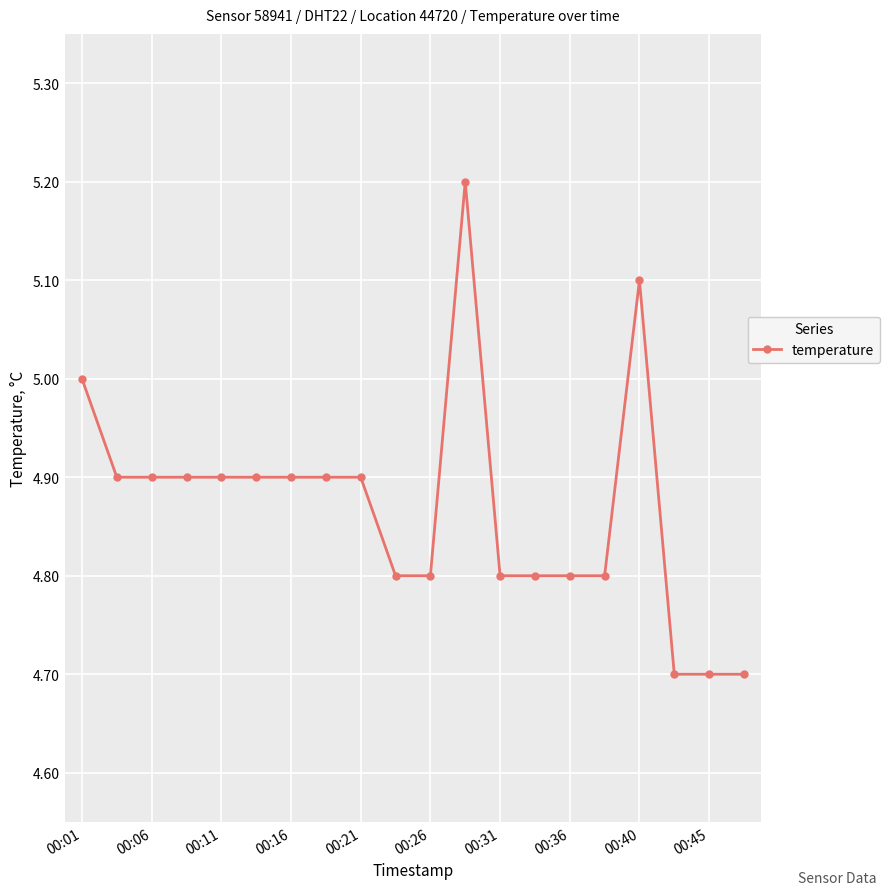

Reading right to left, extract all data points from this chart.

4.7	4.7	4.7	5.1	4.8	4.8	4.8	4.8	5.2	4.8	4.8	4.9	4.9	4.9	4.9	4.9	4.9	4.9	4.9	5.0